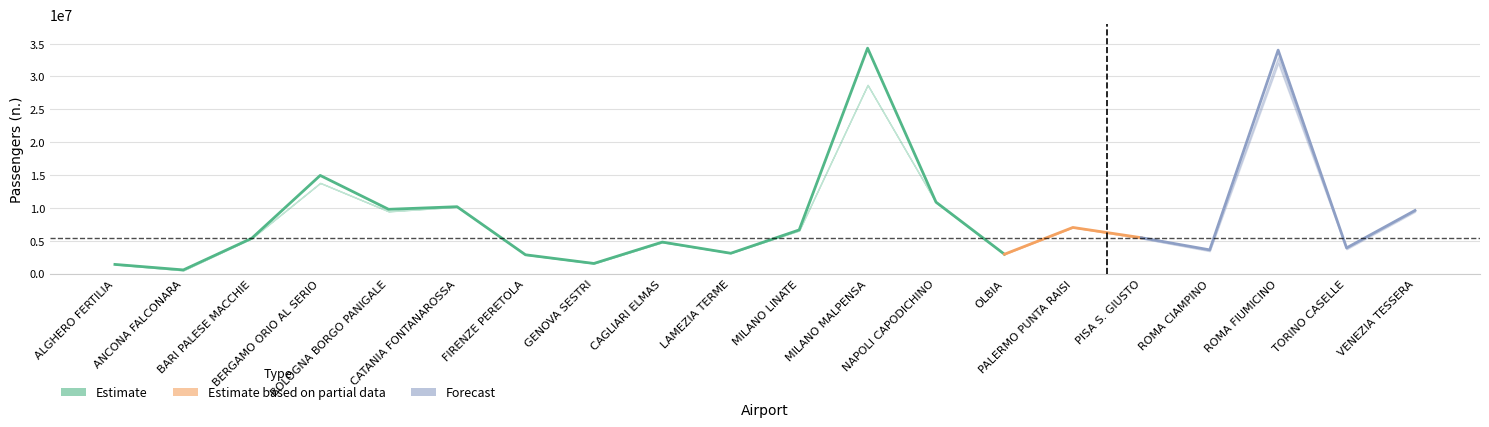

At how many categories does at least one series exceed 4966499?

11